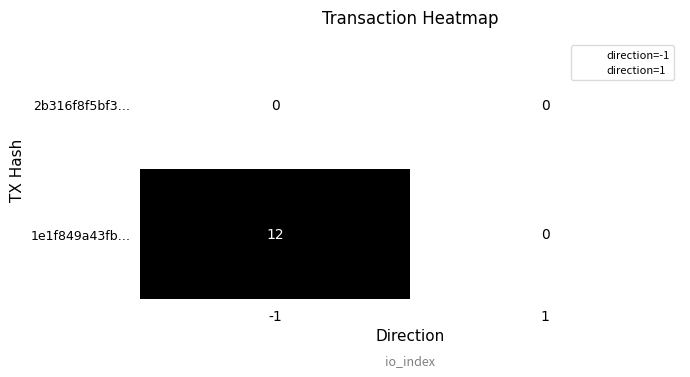

Which series has the widest spread of values?

1e1f849a43fb…